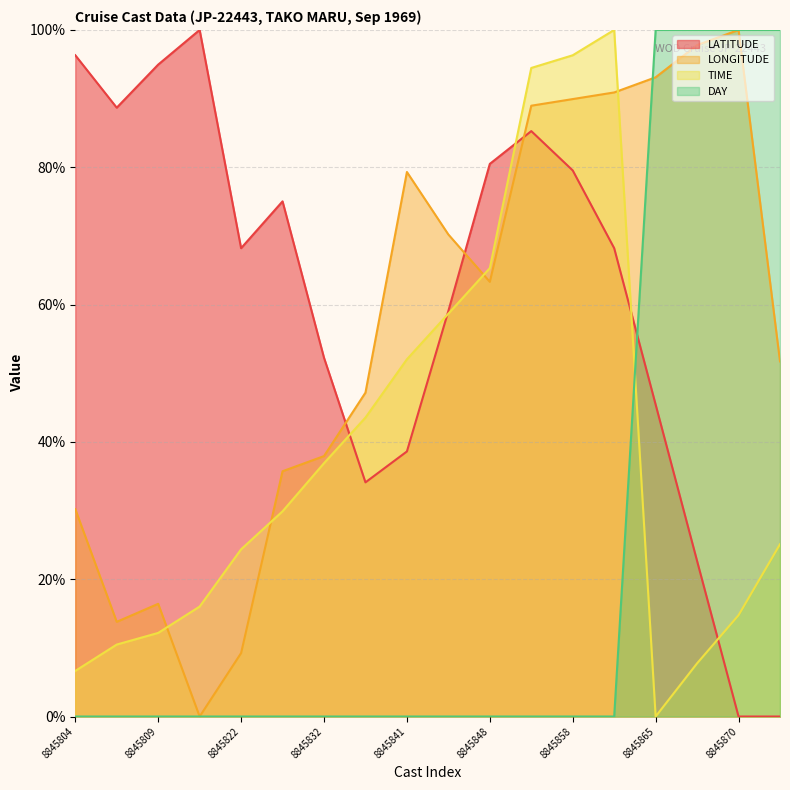

What are all the series names shown in the legend?

LATITUDE, LONGITUDE, TIME, DAY